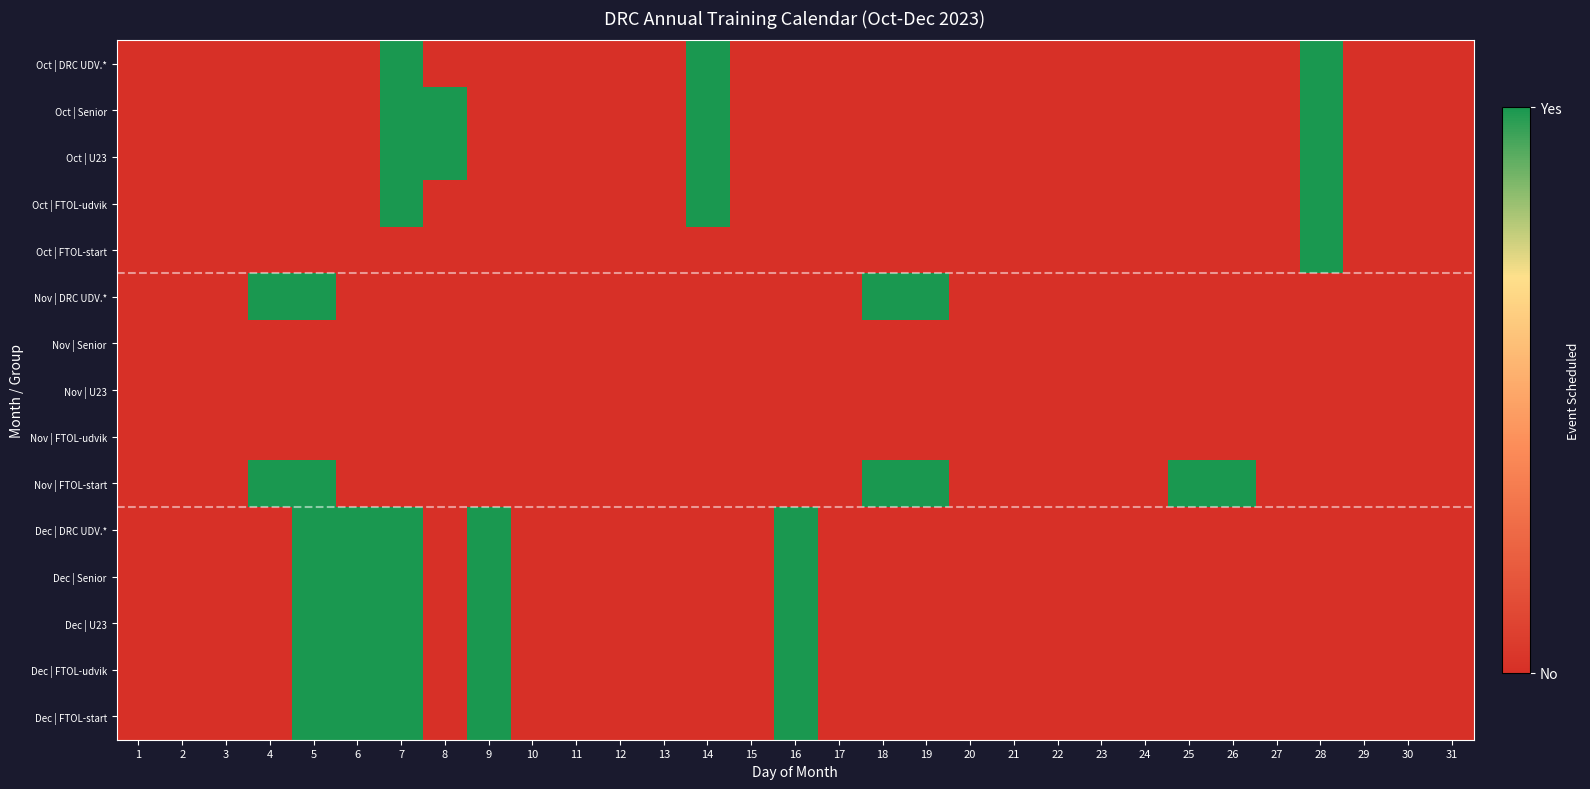

Reading left to right, transcribe all the data shown in this chart.

Oct | DRC UDV.*: 1=0	2=0	3=0	4=0	5=0	6=0	7=1	8=0	9=0	10=0	11=0	12=0	13=0	14=1	15=0	16=0	17=0	18=0	19=0	20=0	21=0	22=0	23=0	24=0	25=0	26=0	27=0	28=1	29=0	30=0	31=0
Oct | Senior: 1=0	2=0	3=0	4=0	5=0	6=0	7=1	8=1	9=0	10=0	11=0	12=0	13=0	14=1	15=0	16=0	17=0	18=0	19=0	20=0	21=0	22=0	23=0	24=0	25=0	26=0	27=0	28=1	29=0	30=0	31=0
Oct | U23: 1=0	2=0	3=0	4=0	5=0	6=0	7=1	8=1	9=0	10=0	11=0	12=0	13=0	14=1	15=0	16=0	17=0	18=0	19=0	20=0	21=0	22=0	23=0	24=0	25=0	26=0	27=0	28=1	29=0	30=0	31=0
Oct | FTOL-udvik: 1=0	2=0	3=0	4=0	5=0	6=0	7=1	8=0	9=0	10=0	11=0	12=0	13=0	14=1	15=0	16=0	17=0	18=0	19=0	20=0	21=0	22=0	23=0	24=0	25=0	26=0	27=0	28=1	29=0	30=0	31=0
Oct | FTOL-start: 1=0	2=0	3=0	4=0	5=0	6=0	7=0	8=0	9=0	10=0	11=0	12=0	13=0	14=0	15=0	16=0	17=0	18=0	19=0	20=0	21=0	22=0	23=0	24=0	25=0	26=0	27=0	28=1	29=0	30=0	31=0
Nov | DRC UDV.*: 1=0	2=0	3=0	4=1	5=1	6=0	7=0	8=0	9=0	10=0	11=0	12=0	13=0	14=0	15=0	16=0	17=0	18=1	19=1	20=0	21=0	22=0	23=0	24=0	25=0	26=0	27=0	28=0	29=0	30=0	31=0
Nov | Senior: 1=0	2=0	3=0	4=0	5=0	6=0	7=0	8=0	9=0	10=0	11=0	12=0	13=0	14=0	15=0	16=0	17=0	18=0	19=0	20=0	21=0	22=0	23=0	24=0	25=0	26=0	27=0	28=0	29=0	30=0	31=0
Nov | U23: 1=0	2=0	3=0	4=0	5=0	6=0	7=0	8=0	9=0	10=0	11=0	12=0	13=0	14=0	15=0	16=0	17=0	18=0	19=0	20=0	21=0	22=0	23=0	24=0	25=0	26=0	27=0	28=0	29=0	30=0	31=0
Nov | FTOL-udvik: 1=0	2=0	3=0	4=0	5=0	6=0	7=0	8=0	9=0	10=0	11=0	12=0	13=0	14=0	15=0	16=0	17=0	18=0	19=0	20=0	21=0	22=0	23=0	24=0	25=0	26=0	27=0	28=0	29=0	30=0	31=0
Nov | FTOL-start: 1=0	2=0	3=0	4=1	5=1	6=0	7=0	8=0	9=0	10=0	11=0	12=0	13=0	14=0	15=0	16=0	17=0	18=1	19=1	20=0	21=0	22=0	23=0	24=0	25=1	26=1	27=0	28=0	29=0	30=0	31=0
Dec | DRC UDV.*: 1=0	2=0	3=0	4=0	5=1	6=1	7=1	8=0	9=1	10=0	11=0	12=0	13=0	14=0	15=0	16=1	17=0	18=0	19=0	20=0	21=0	22=0	23=0	24=0	25=0	26=0	27=0	28=0	29=0	30=0	31=0
Dec | Senior: 1=0	2=0	3=0	4=0	5=1	6=1	7=1	8=0	9=1	10=0	11=0	12=0	13=0	14=0	15=0	16=1	17=0	18=0	19=0	20=0	21=0	22=0	23=0	24=0	25=0	26=0	27=0	28=0	29=0	30=0	31=0
Dec | U23: 1=0	2=0	3=0	4=0	5=1	6=1	7=1	8=0	9=1	10=0	11=0	12=0	13=0	14=0	15=0	16=1	17=0	18=0	19=0	20=0	21=0	22=0	23=0	24=0	25=0	26=0	27=0	28=0	29=0	30=0	31=0
Dec | FTOL-udvik: 1=0	2=0	3=0	4=0	5=1	6=1	7=1	8=0	9=1	10=0	11=0	12=0	13=0	14=0	15=0	16=1	17=0	18=0	19=0	20=0	21=0	22=0	23=0	24=0	25=0	26=0	27=0	28=0	29=0	30=0	31=0
Dec | FTOL-start: 1=0	2=0	3=0	4=0	5=1	6=1	7=1	8=0	9=1	10=0	11=0	12=0	13=0	14=0	15=0	16=1	17=0	18=0	19=0	20=0	21=0	22=0	23=0	24=0	25=0	26=0	27=0	28=0	29=0	30=0	31=0